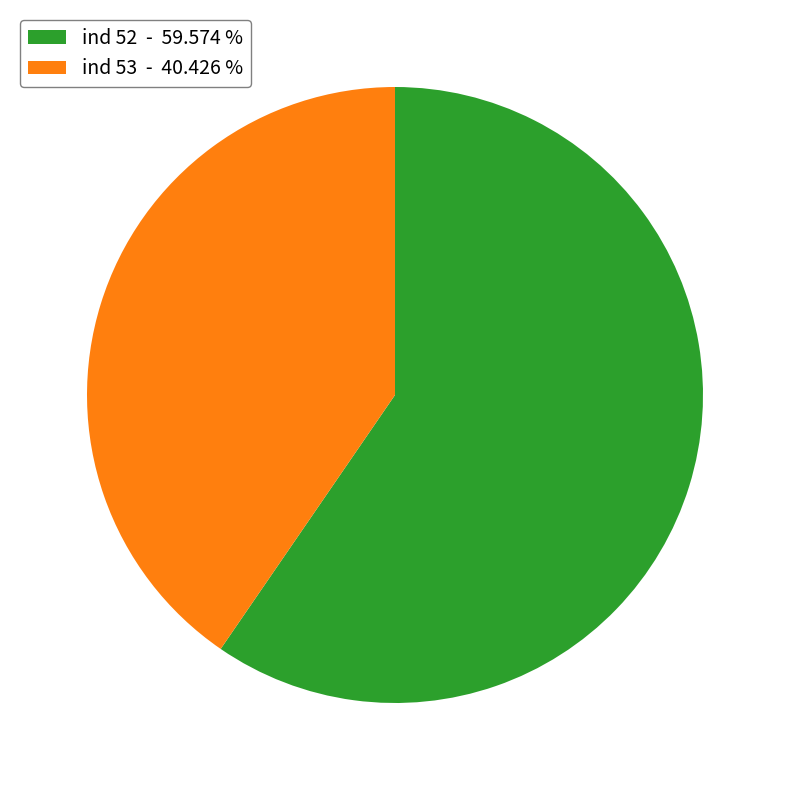

Is the sum of ind 53 - 40.426 % and ind 52 - 59.574 % greater than half?

Yes